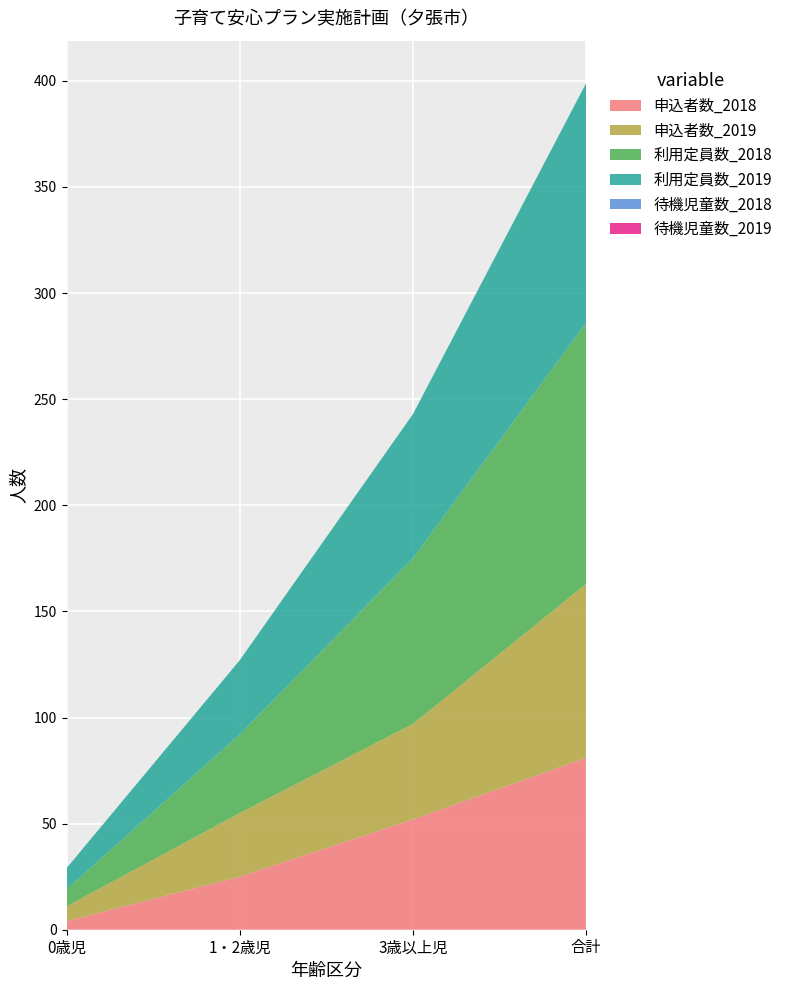

Reading left to right, what are all the values shown in this chart?

申込者数_2018: 4	25	52	81
申込者数_2019: 7	30	45	82
利用定員数_2018: 8	37	78	123
利用定員数_2019: 10	35	68	113
待機児童数_2018: 0	0	0	0
待機児童数_2019: 0	0	0	0